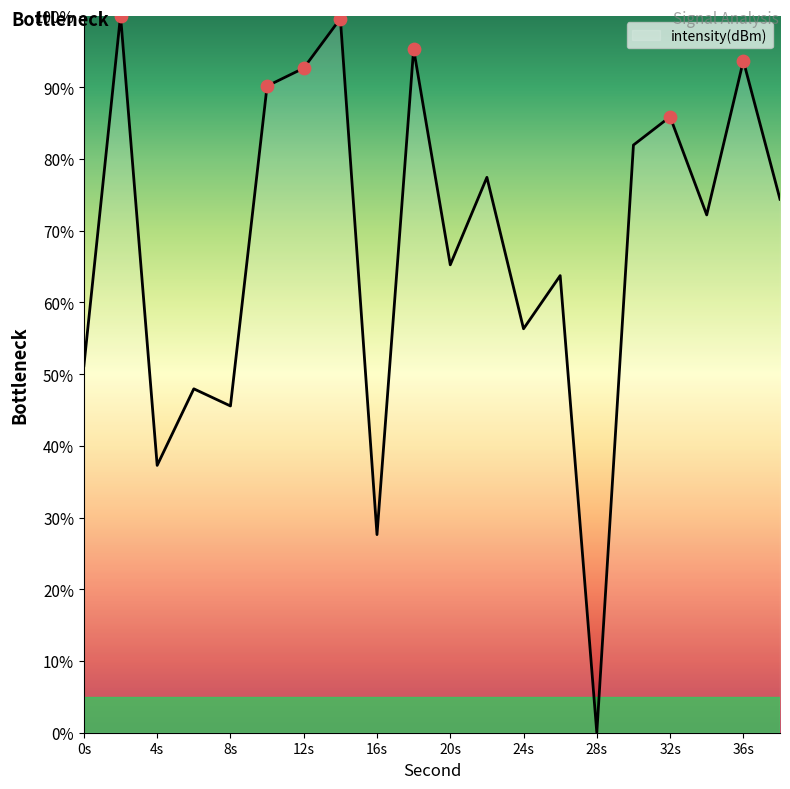

Does the chart have visible grid lines?

No